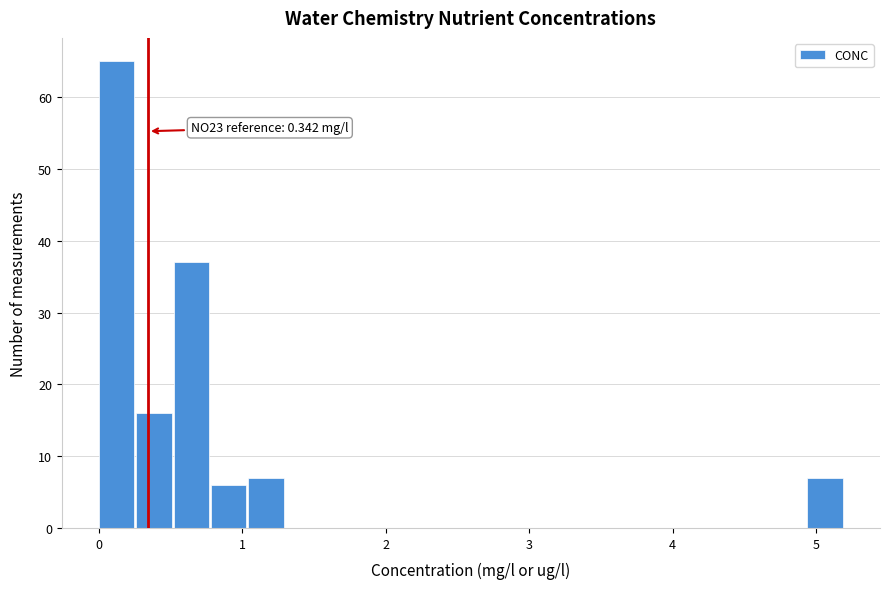

Around what value on the x-axis is the tallest bar? Give the approximate position of its centre, as read against the axis.

0.1